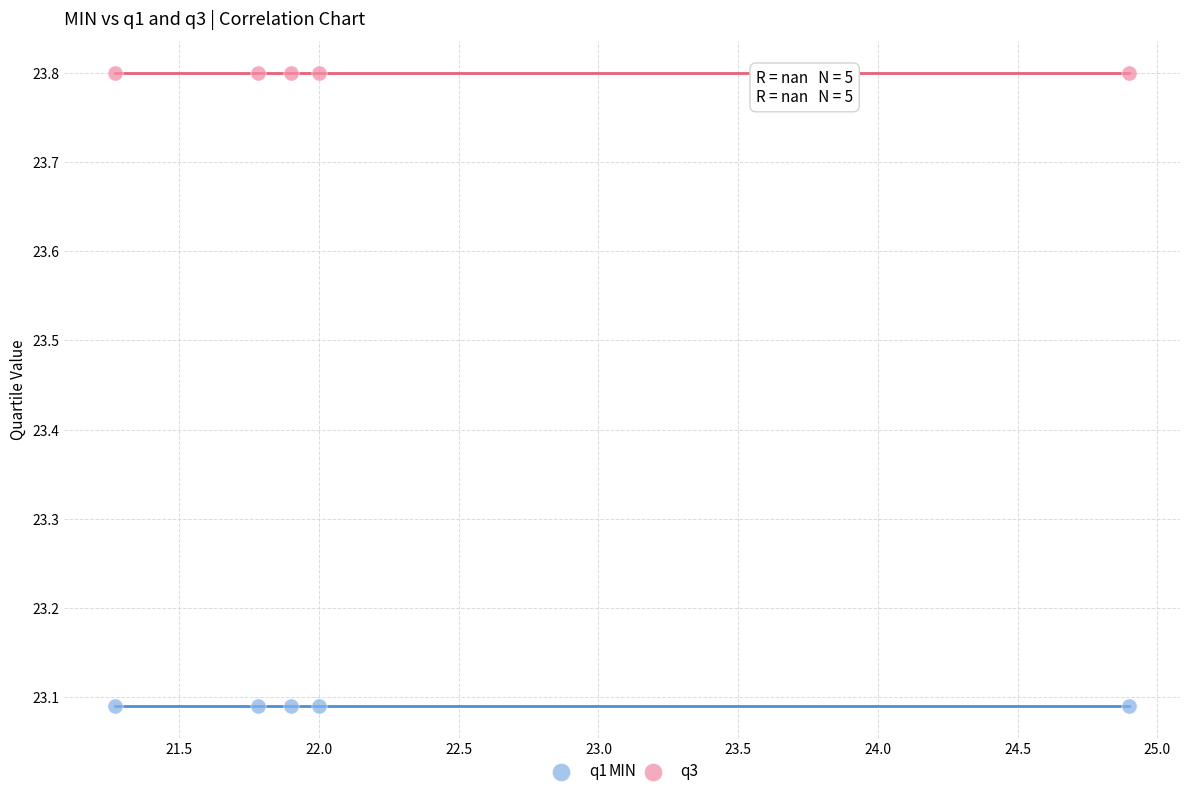

Which series contains the lowest Y value?

q1